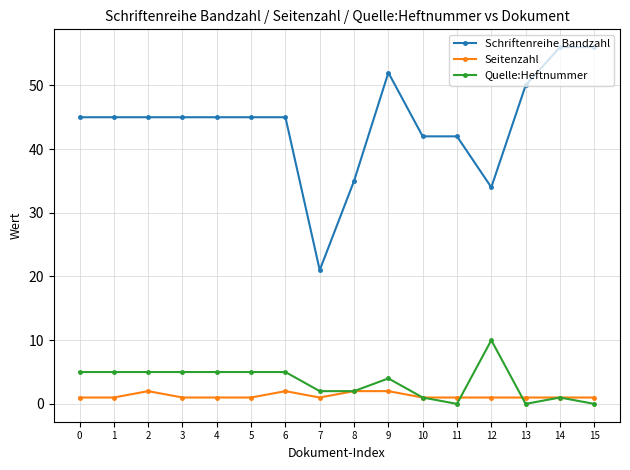

Reading left to right, transcribe all the data shown in this chart.

Schriftenreihe Bandzahl: 0=45	1=45	2=45	3=45	4=45	5=45	6=45	7=21	8=35	9=52	10=42	11=42	12=34	13=50	14=56	15=56
Seitenzahl: 0=1	1=1	2=2	3=1	4=1	5=1	6=2	7=1	8=2	9=2	10=1	11=1	12=1	13=1	14=1	15=1
Quelle:Heftnummer: 0=5	1=5	2=5	3=5	4=5	5=5	6=5	7=2	8=2	9=4	10=1	11=0	12=10	13=0	14=1	15=0